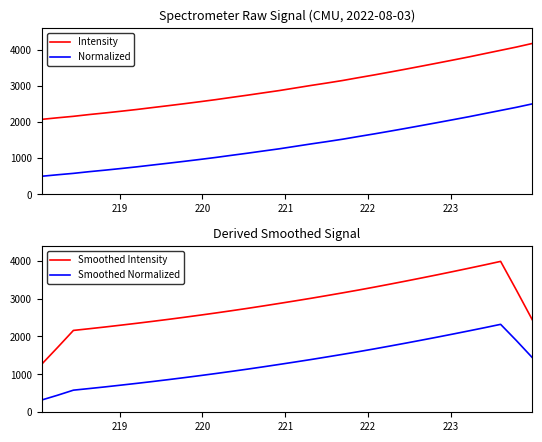

True or false: Intensity and Normalized cross at least once.

False